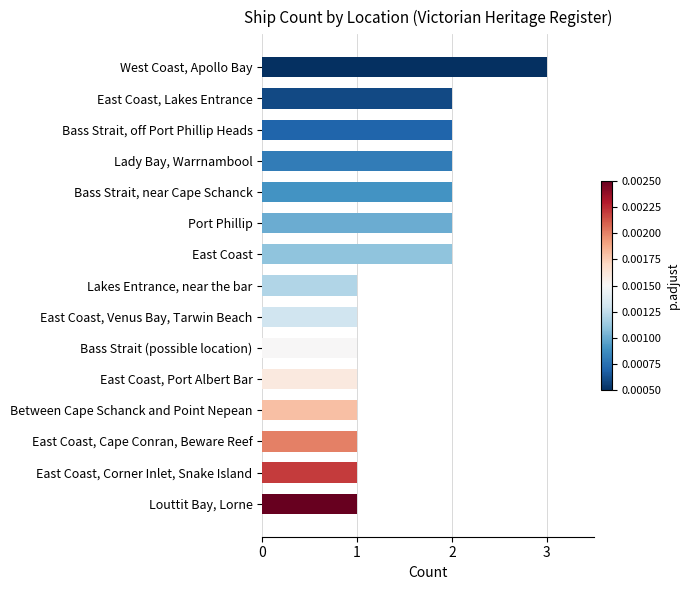

True or false: the data shows 1 at East Coast, Port Albert Bar.

True